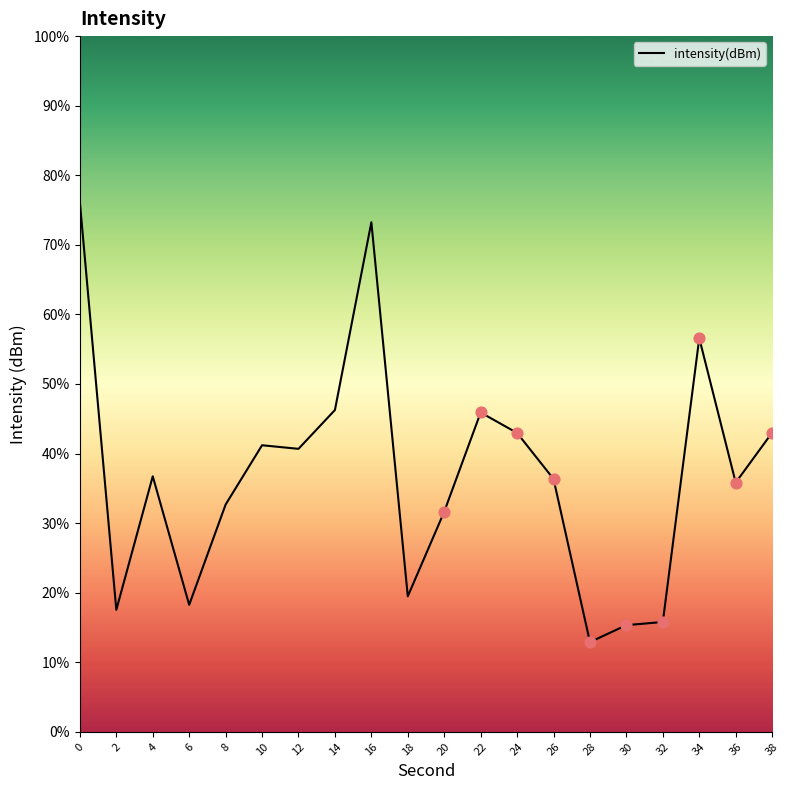

What is the ratio of the value at 28 to the value at 34?

0.2